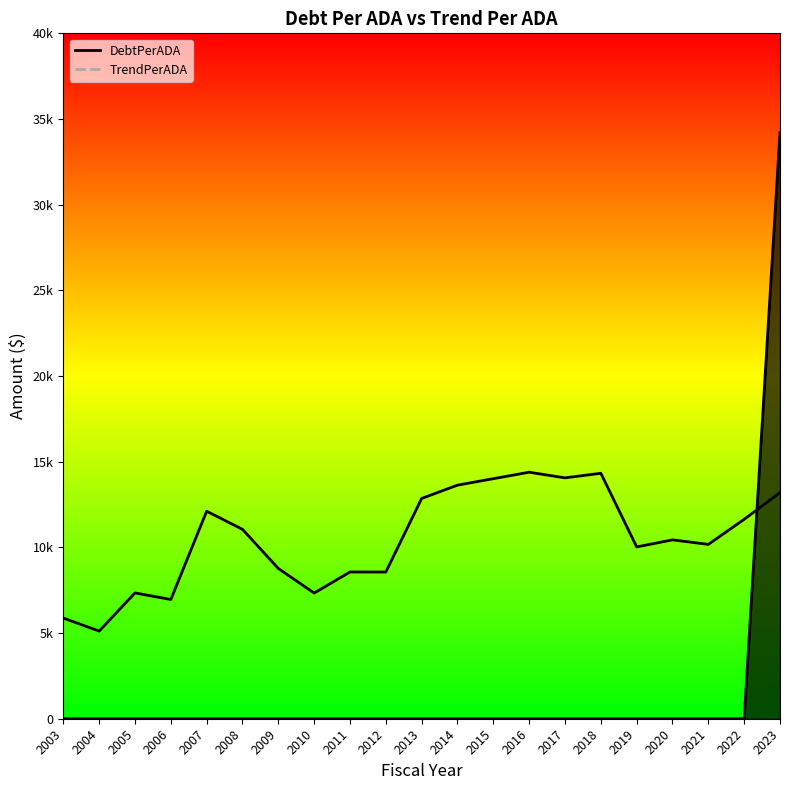

Which category has the lowest value across all series?

2003